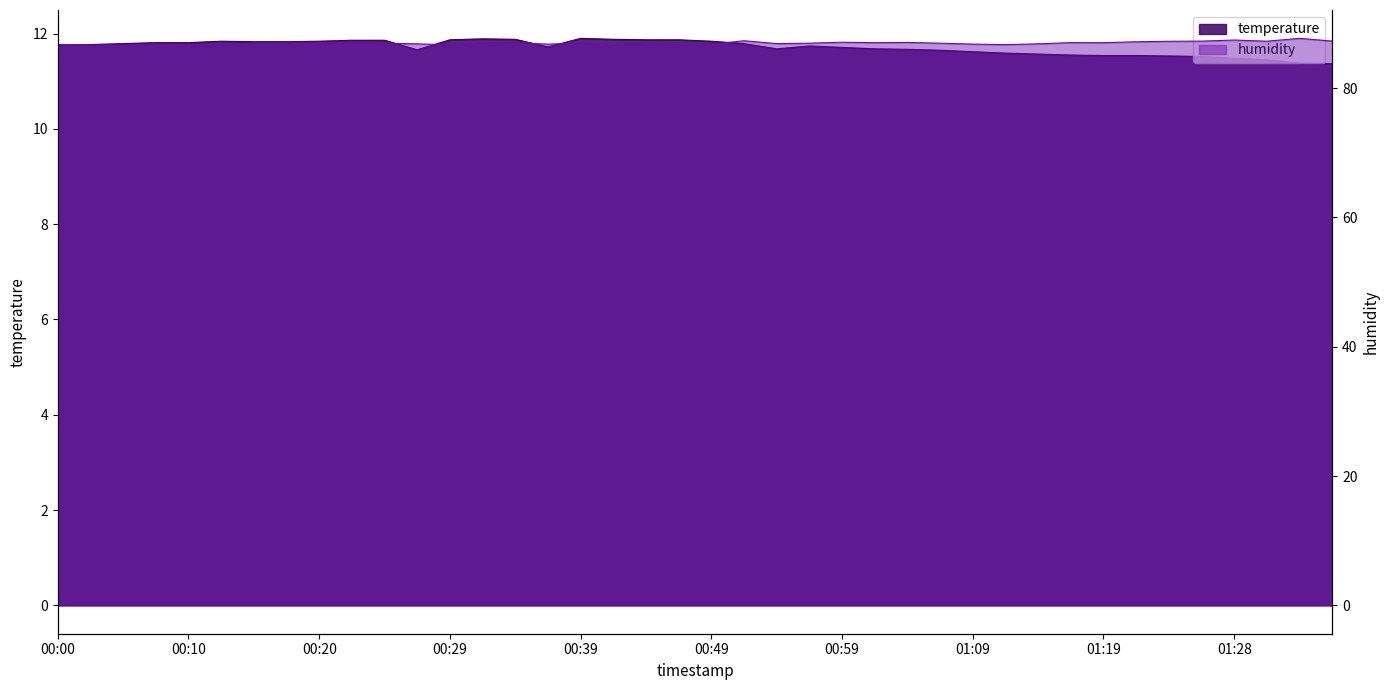

What is the total value across all series at 01:21?

98.7